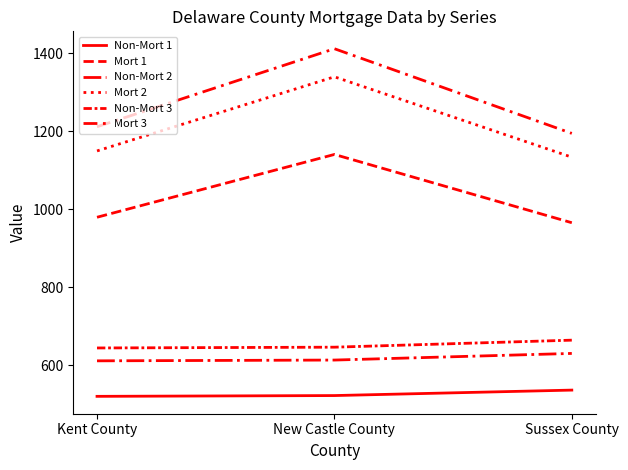

Does the chart have visible grid lines?

No